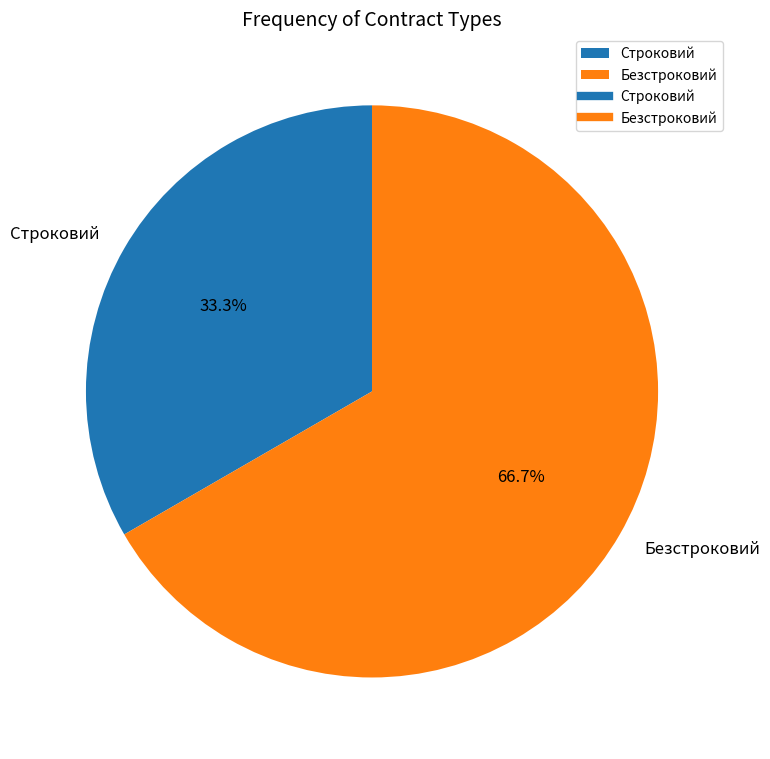

The Безстроковий slice represents 79% of the pie. True or false?

False